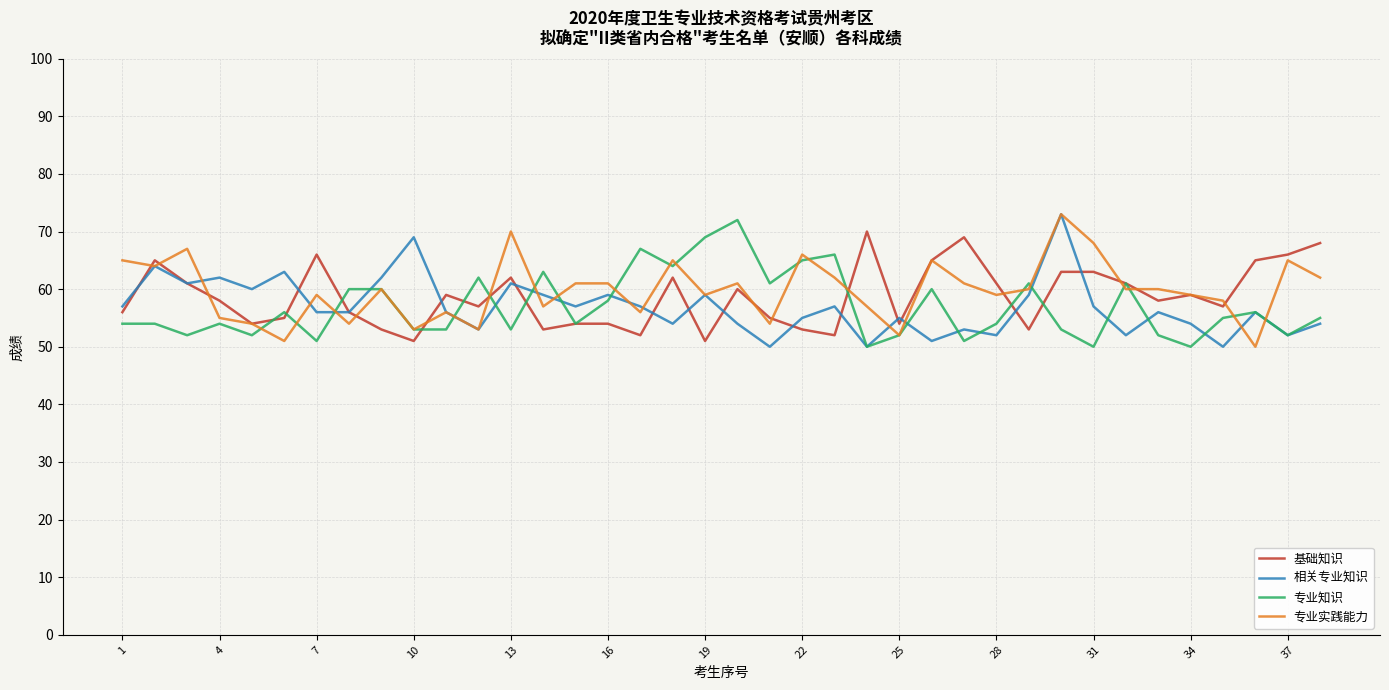

What is the highest value of the 相关专业知识 series?

73